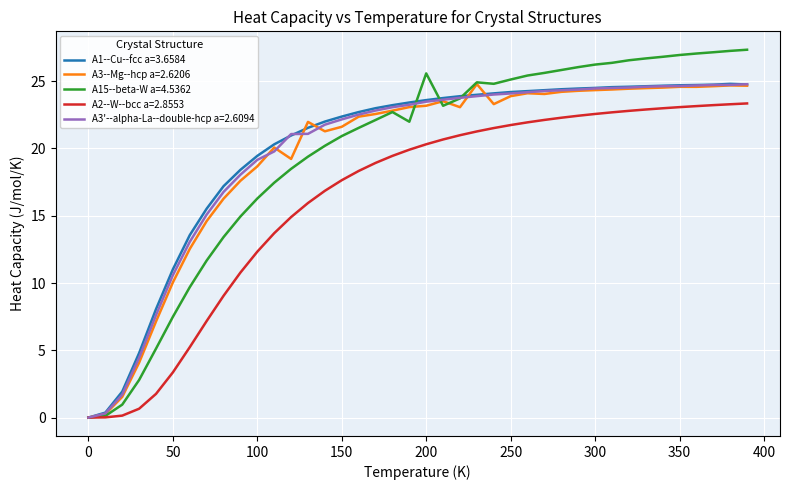

What is the highest value of the A1--Cu--fcc a=3.6584 series?

24.8